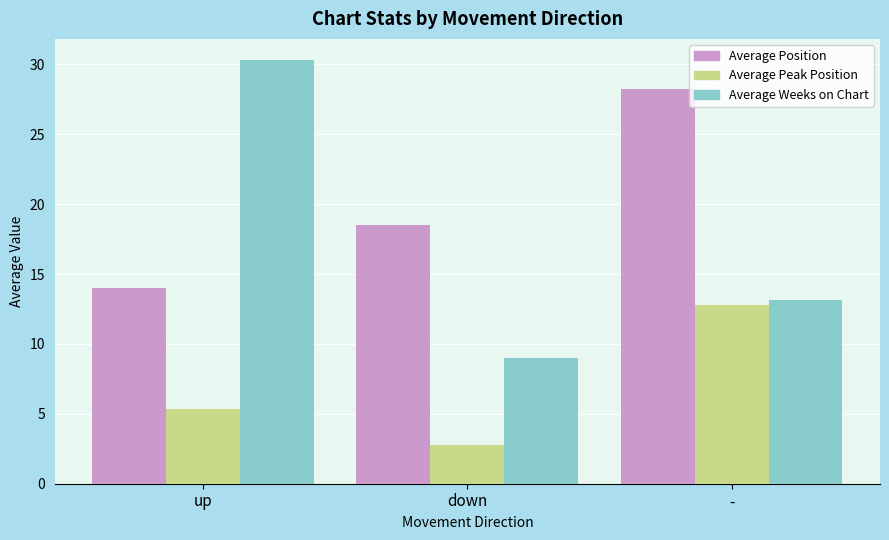

What value does the Average Weeks on Chart series have at -?

13.1